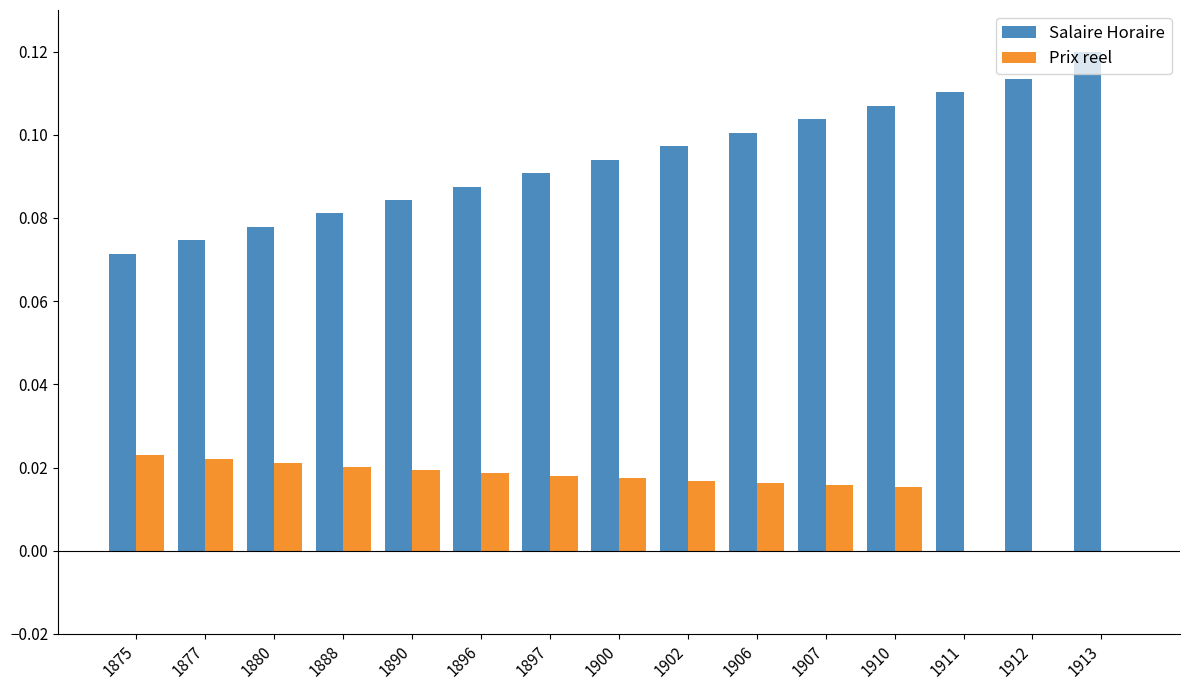

Which series has the largest total across all categories?

Salaire Horaire